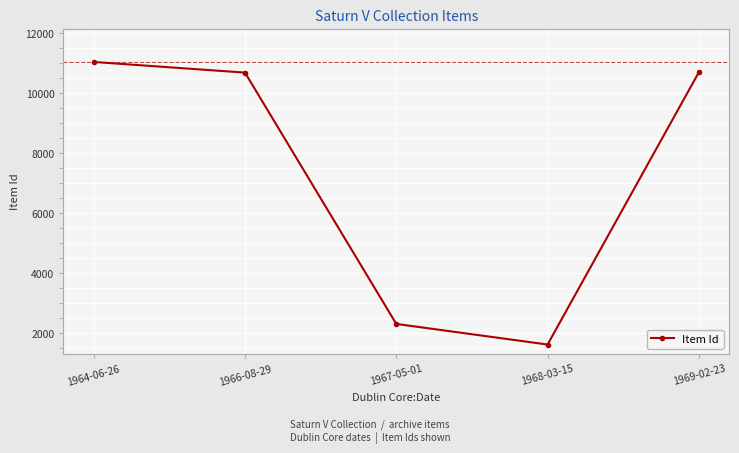

Count the number of categories in the chart.

5